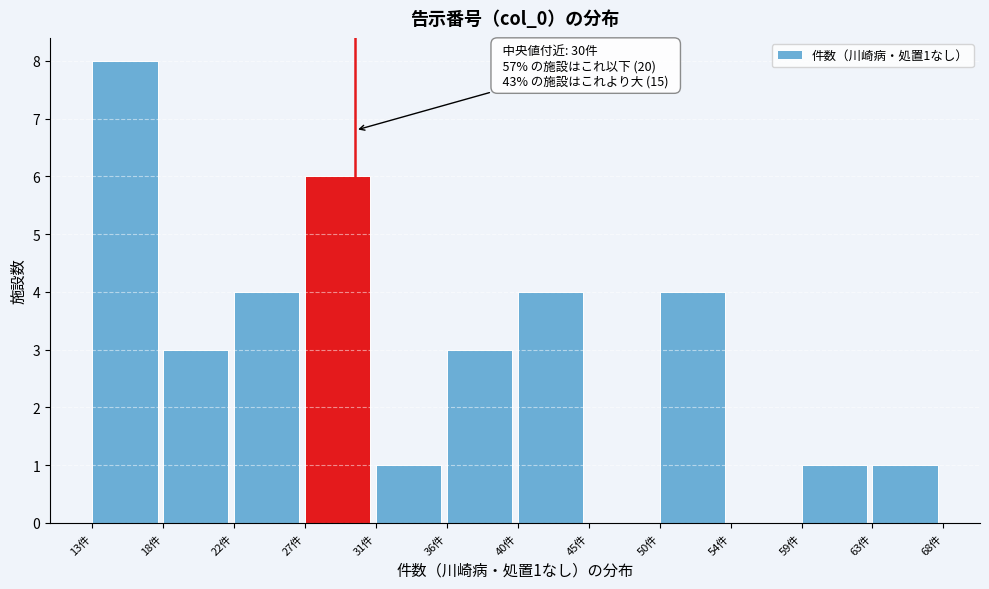

Which range on the x-axis has the tallest bar?

13.0 to 17.5